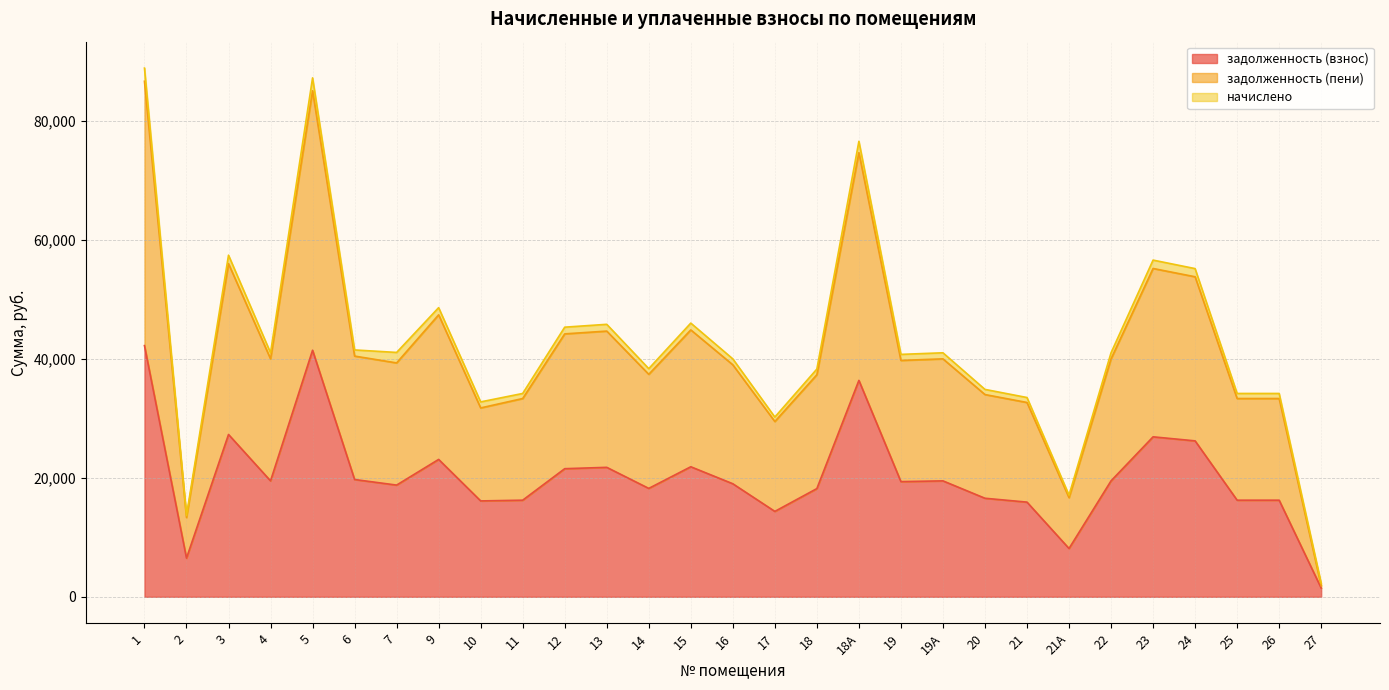

The value of задолженность (взнос) at 17 is 8083.3. True or false?

False